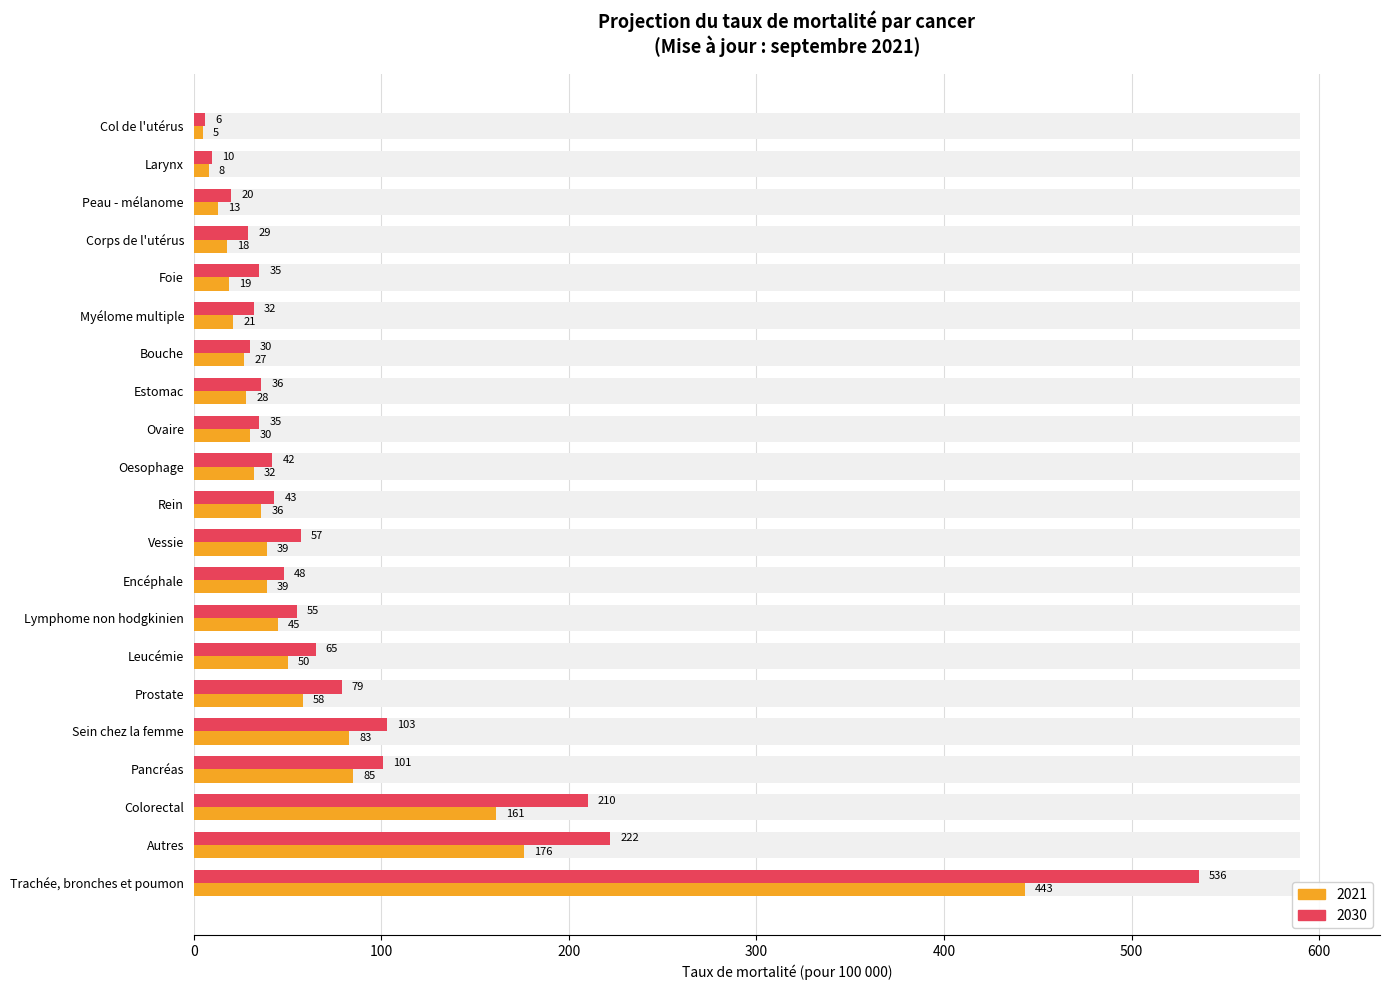

Is it true that 2030 equals 536 at Trachée, bronches et poumon?

True